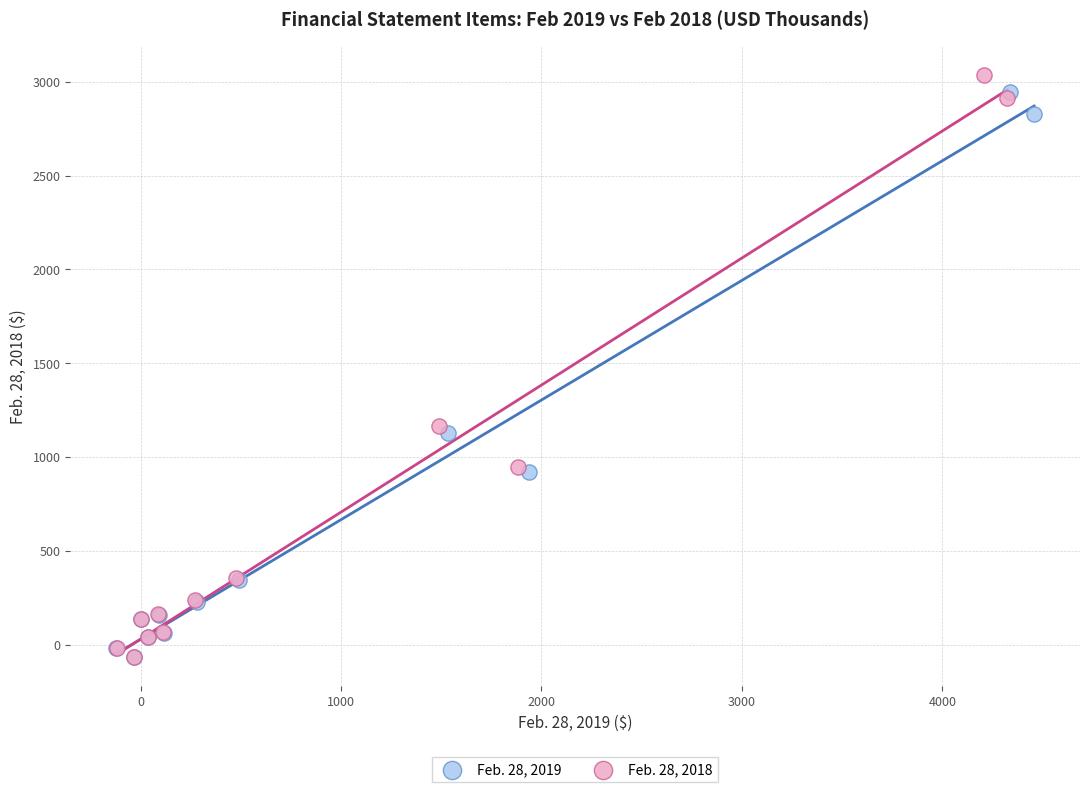

Which series has the widest spread of Y values?

Feb. 28, 2018